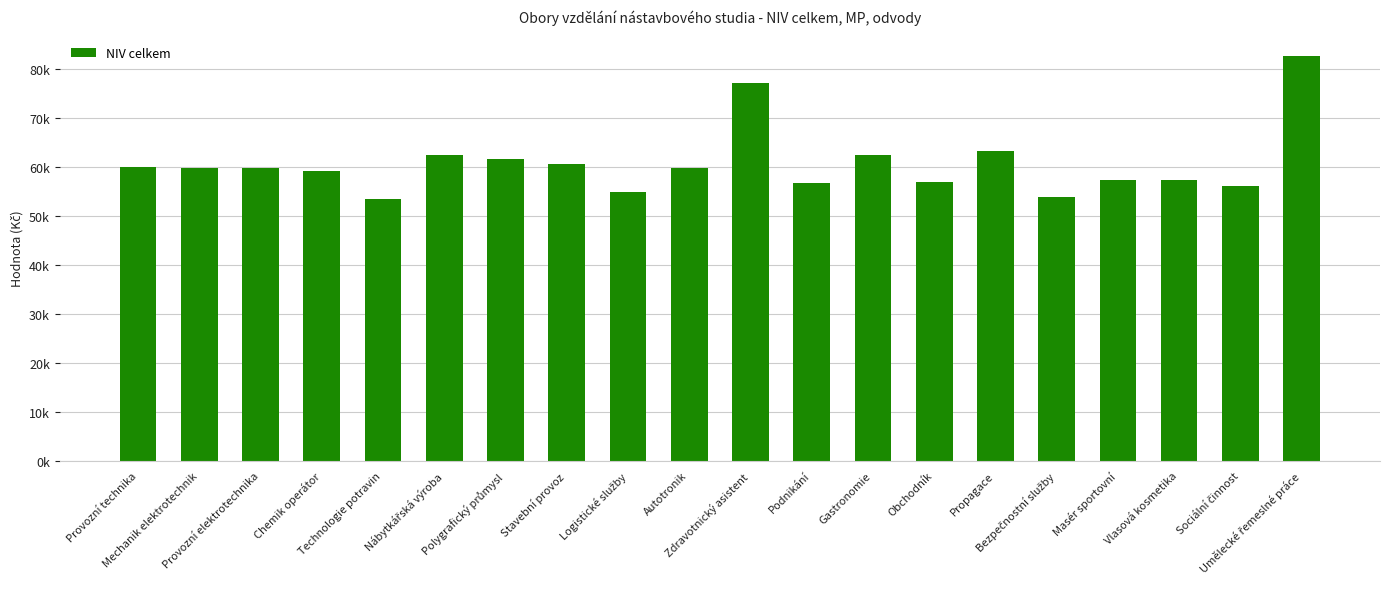

What position from the left is Chemik operátor?

4